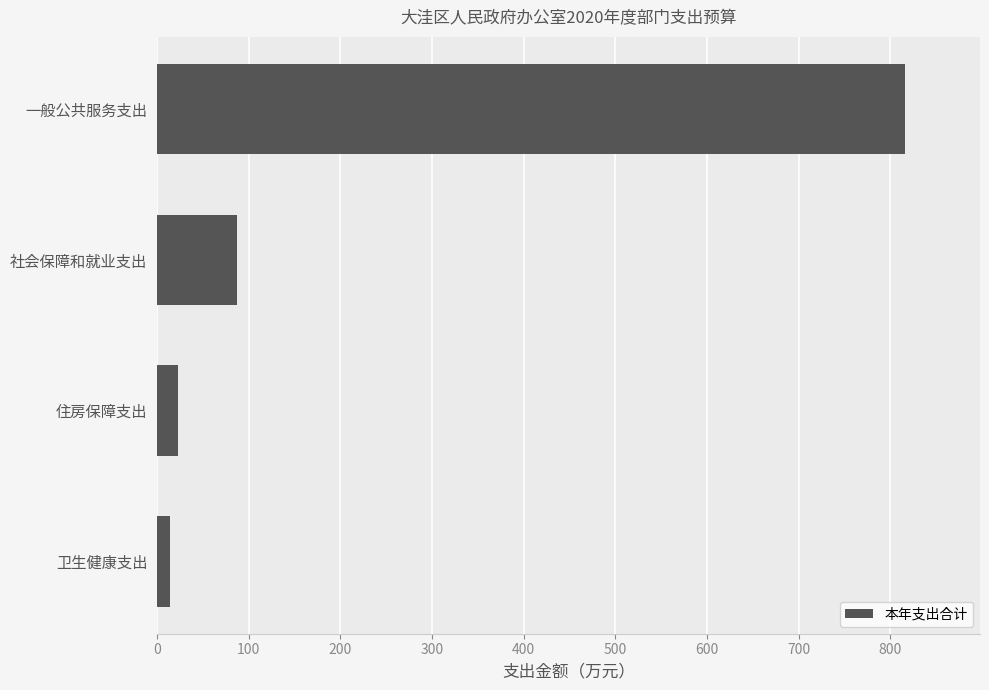

What is the difference between the values at 一般公共服务支出 and 住房保障支出?

793.2